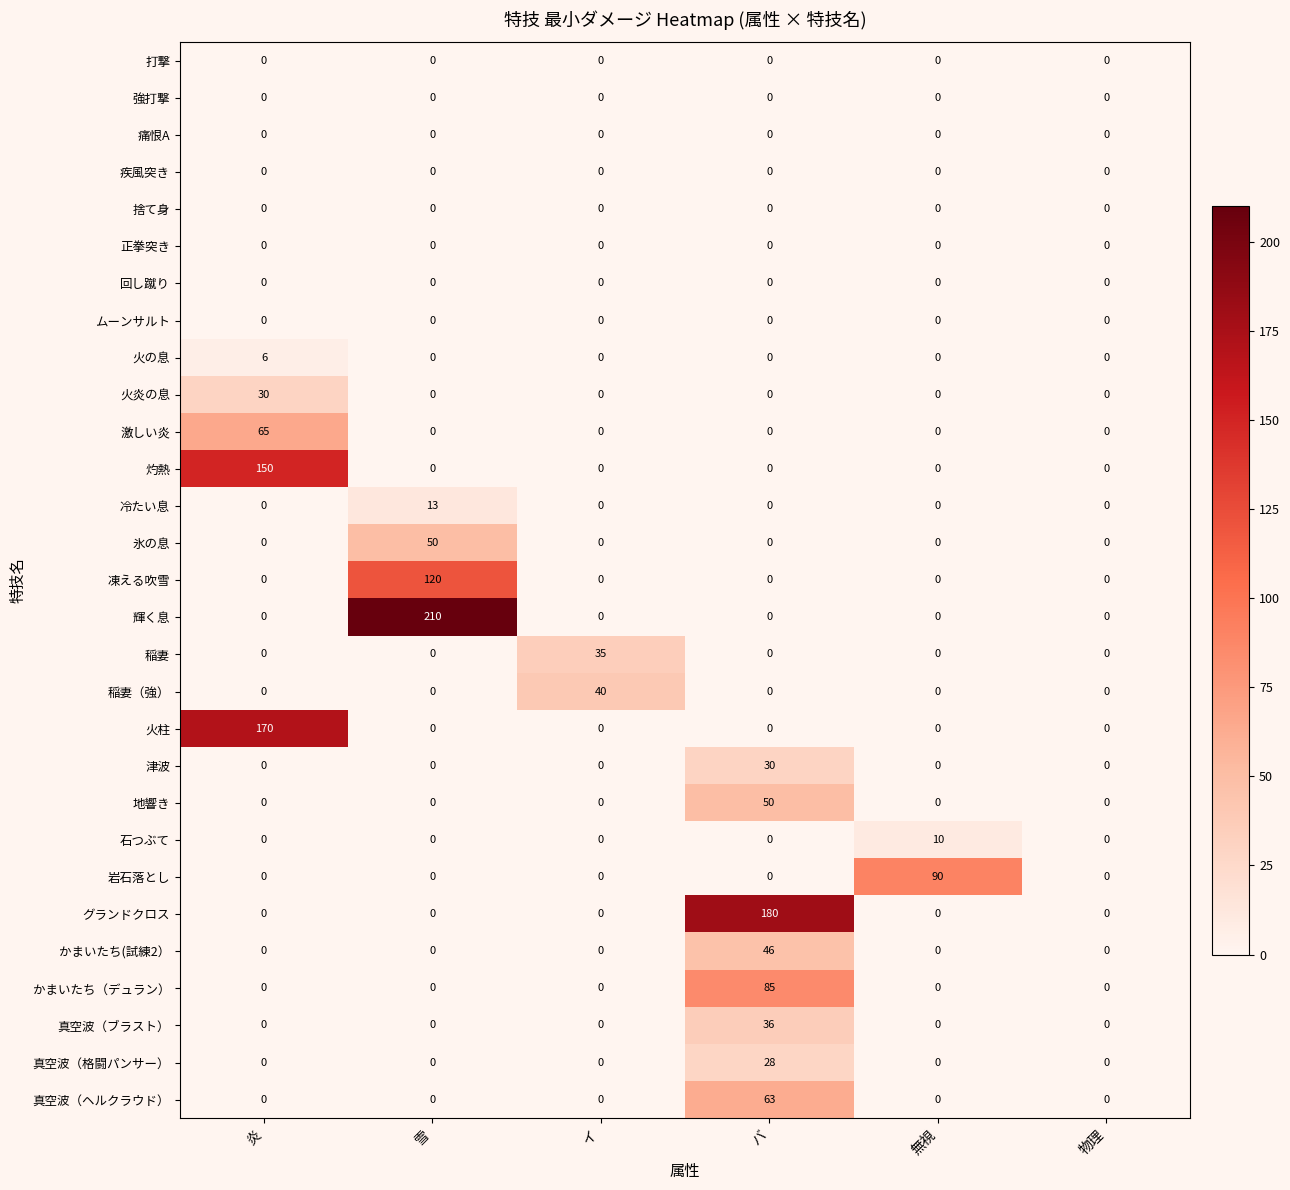

Which series changed the most between バ and 無視?

グランドクロス